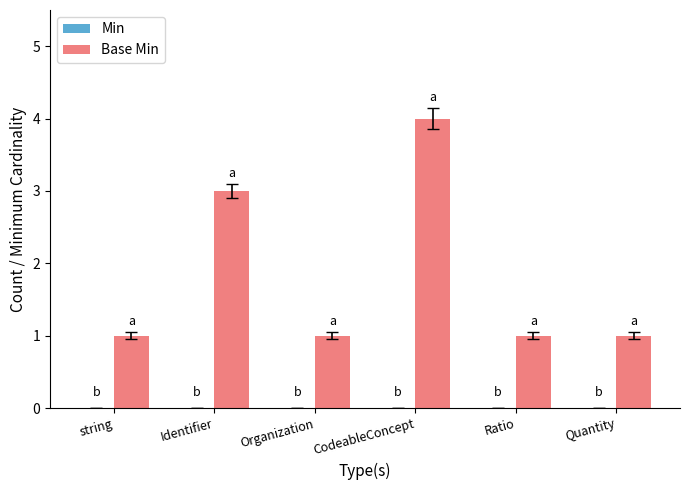

The chart shows a value of 1 at Quantity. True or false?

True